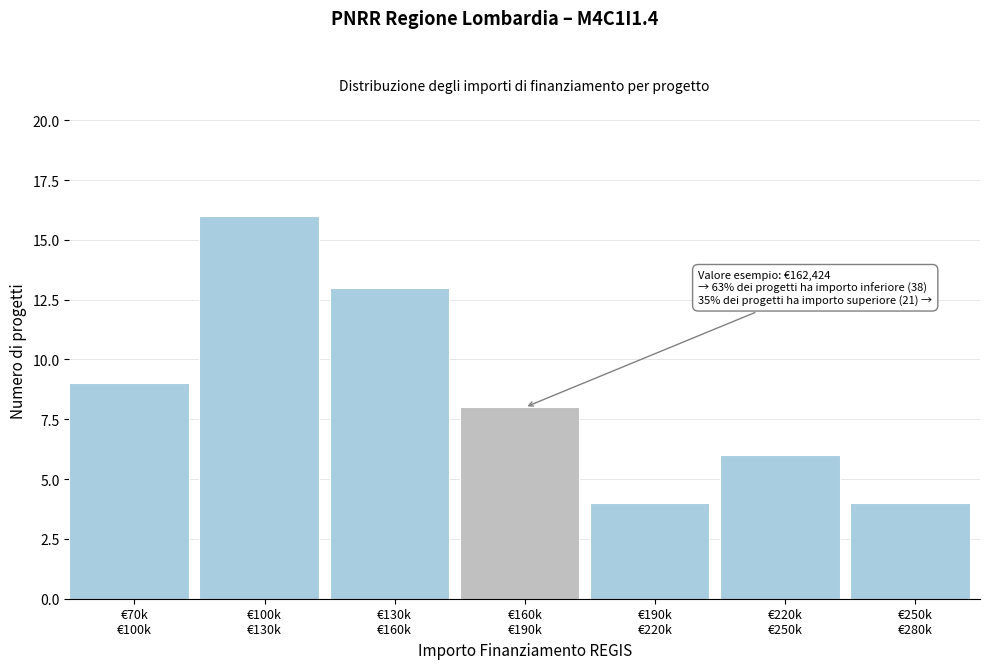

Reading left to right, transcribe all the data shown in this chart.

9	16	13	8	4	6	4